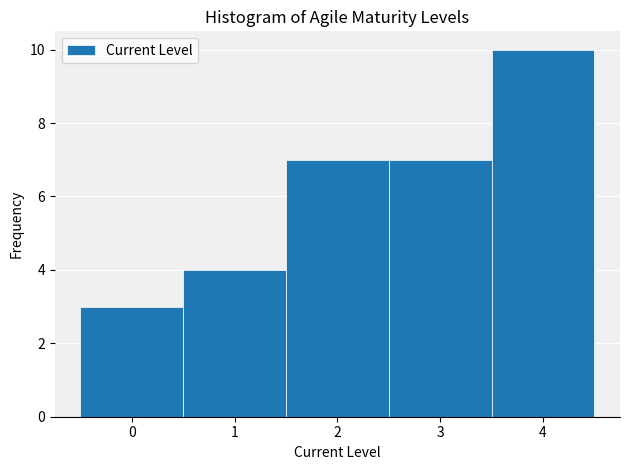

Reading left to right, list every bar in this chart as the range it spans on the x-axis followed by its height. The values are not printed on the chart, so give them approximately, as read against the axis.

-0.5 to 0.5: 3
0.5 to 1.5: 4
1.5 to 2.5: 7
2.5 to 3.5: 7
3.5 to 4.5: 10